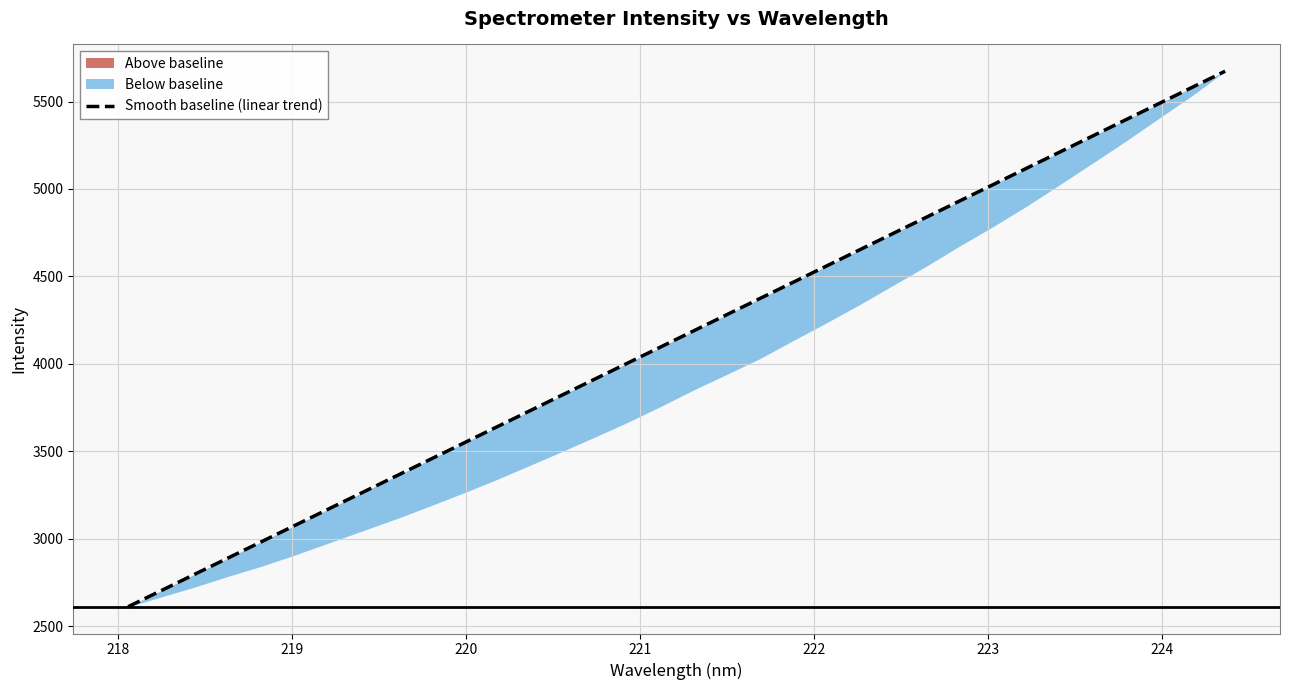

What is the maximum value shown in the chart?

5673.4